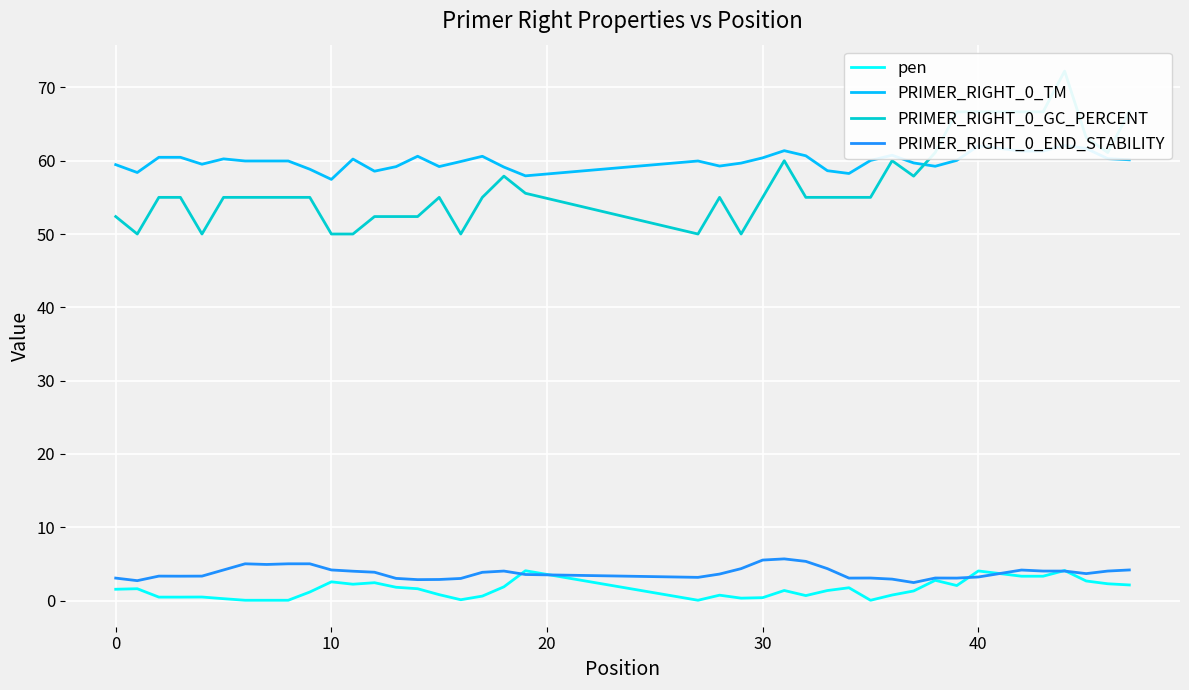

What is the maximum value for PRIMER_RIGHT_0_TM?

62.1